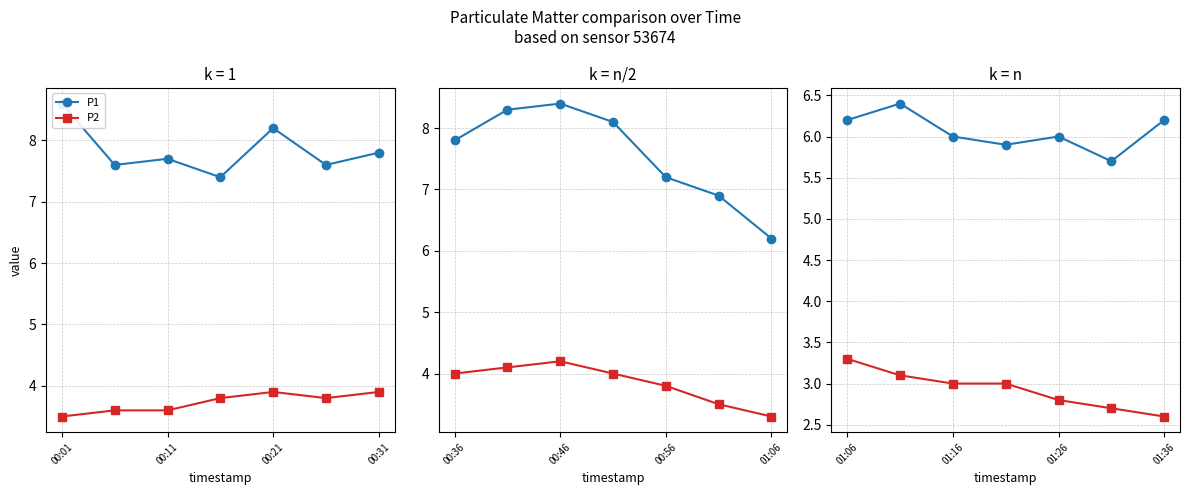

Count the number of data series in this chart.

2